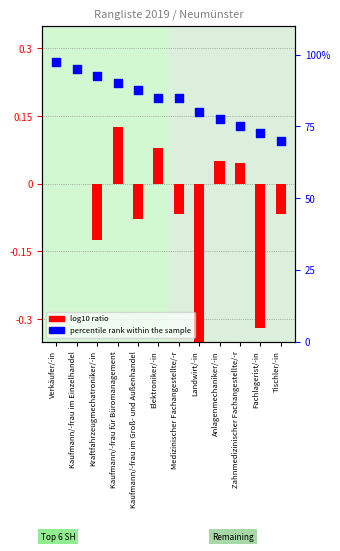

What are all the series names shown in the legend?

log10 ratio, percentile rank within the sample